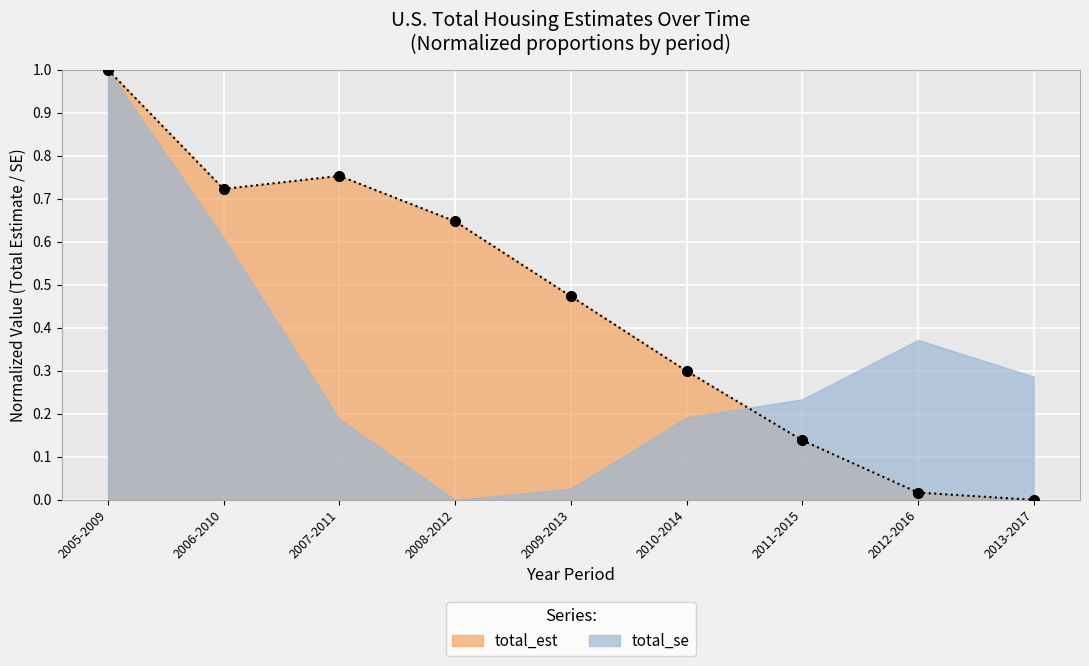

How many data points are above 0?

8